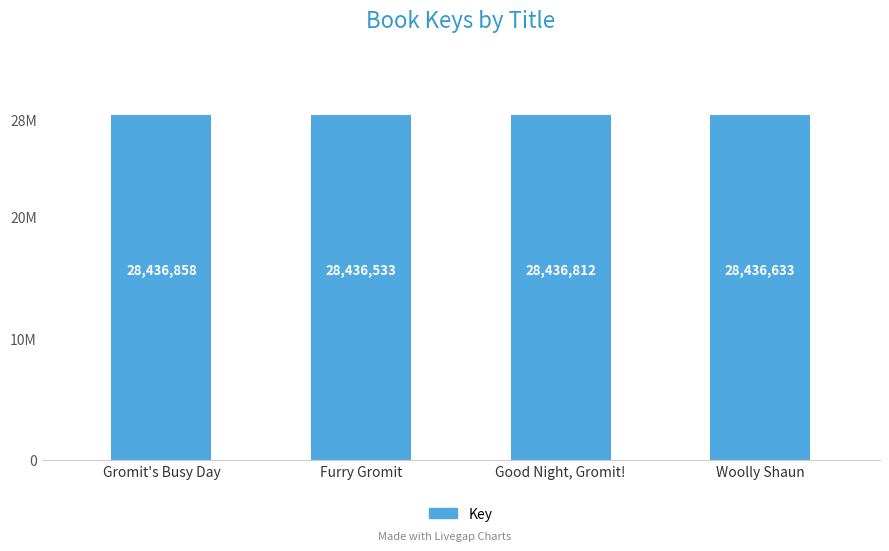

What is the ratio of the value at Gromit's Busy Day to the value at Furry Gromit?

1.0